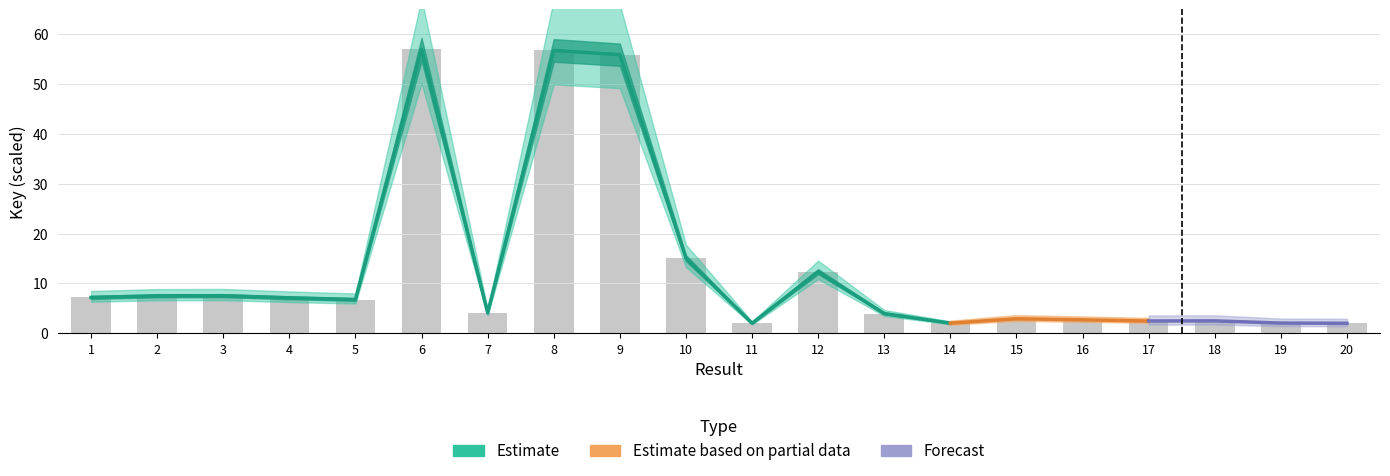

What is the value of the 19th bar from the left?

2.0